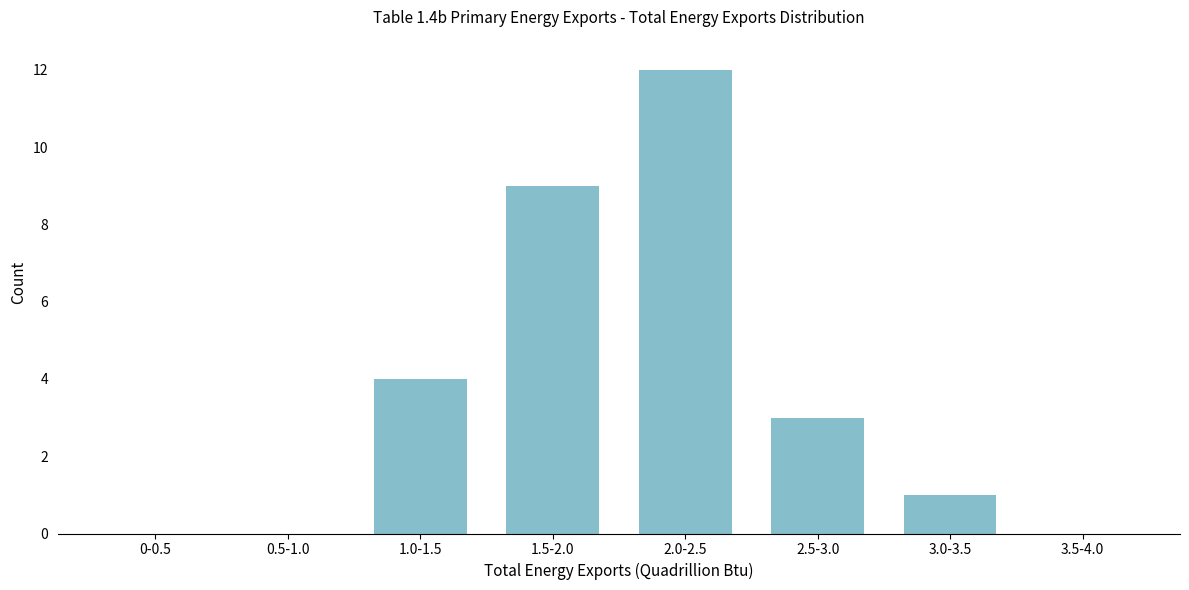

Reading right to left, what are all the values shown in this chart?

3.5-4.0=0	3.0-3.5=1	2.5-3.0=3	2.0-2.5=12	1.5-2.0=9	1.0-1.5=4	0.5-1.0=0	0-0.5=0